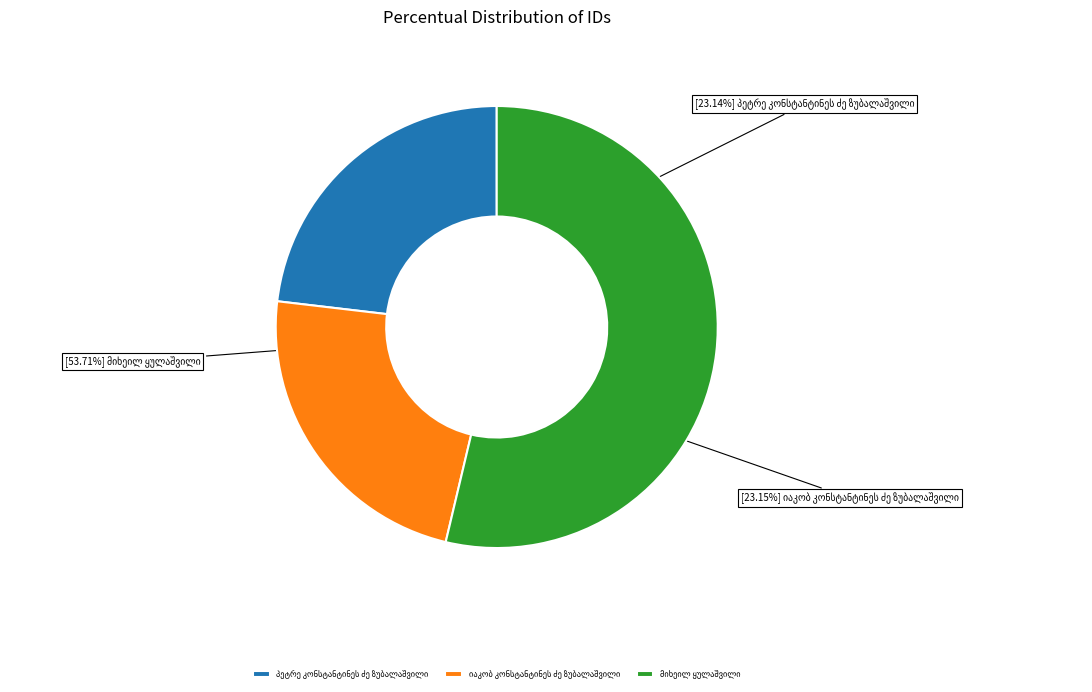

The პეტრე კონსტანტინეს ძე ზუბალაშვილი slice represents 10% of the pie. True or false?

False